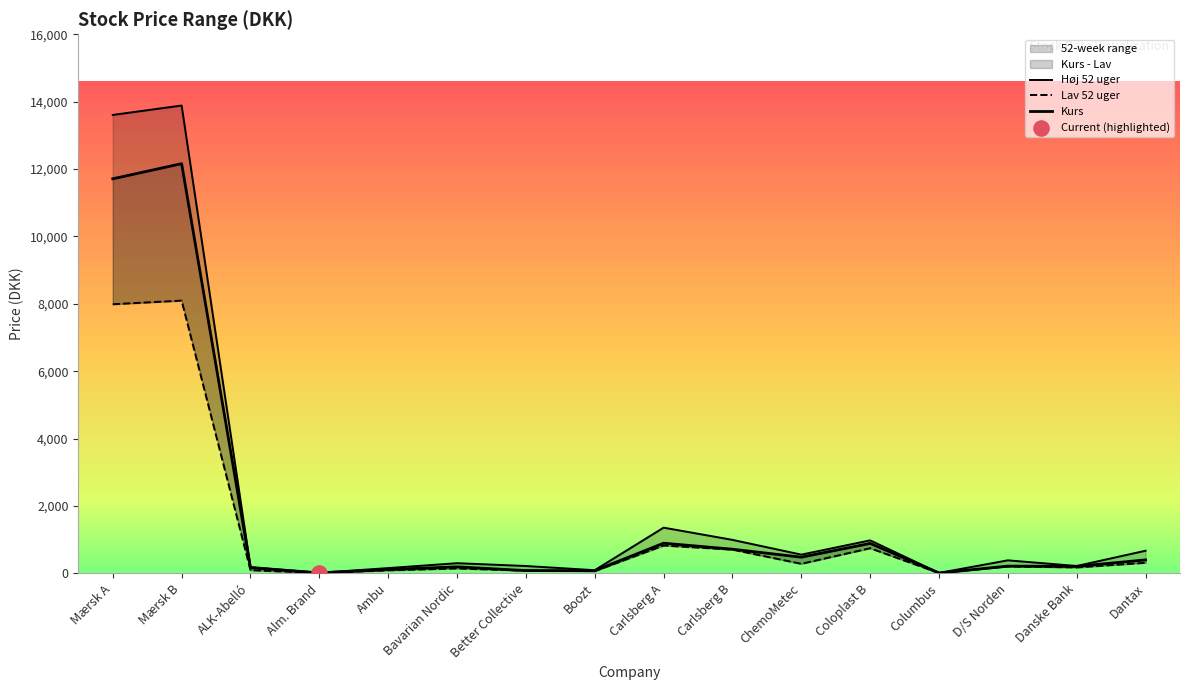

Which series has the widest spread of Y values?

Høj 52 uger